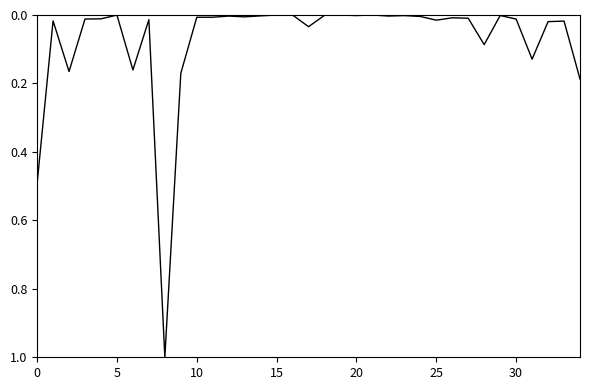

What is the difference between the maximum and minimum values?

1.0